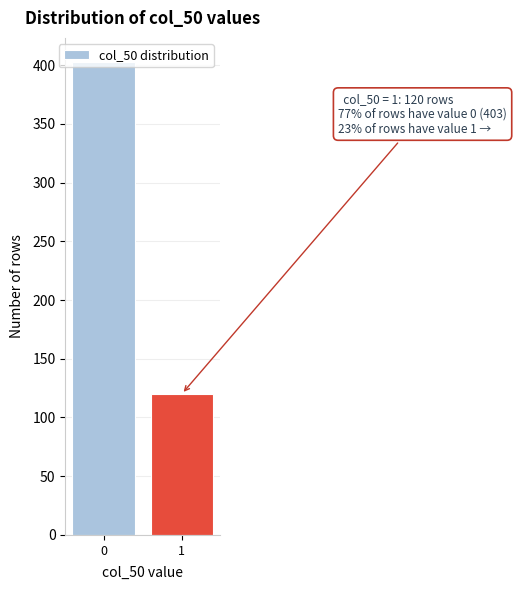

The value at 1 is 120. True or false?

True